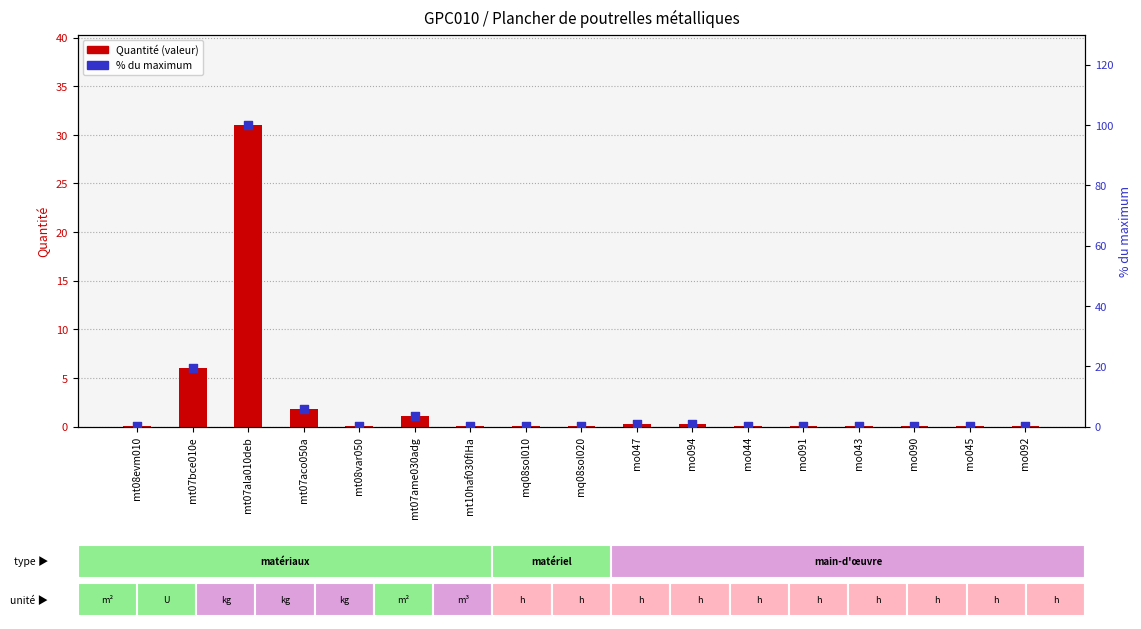

What are all the series names shown in the legend?

Quantité, % du max